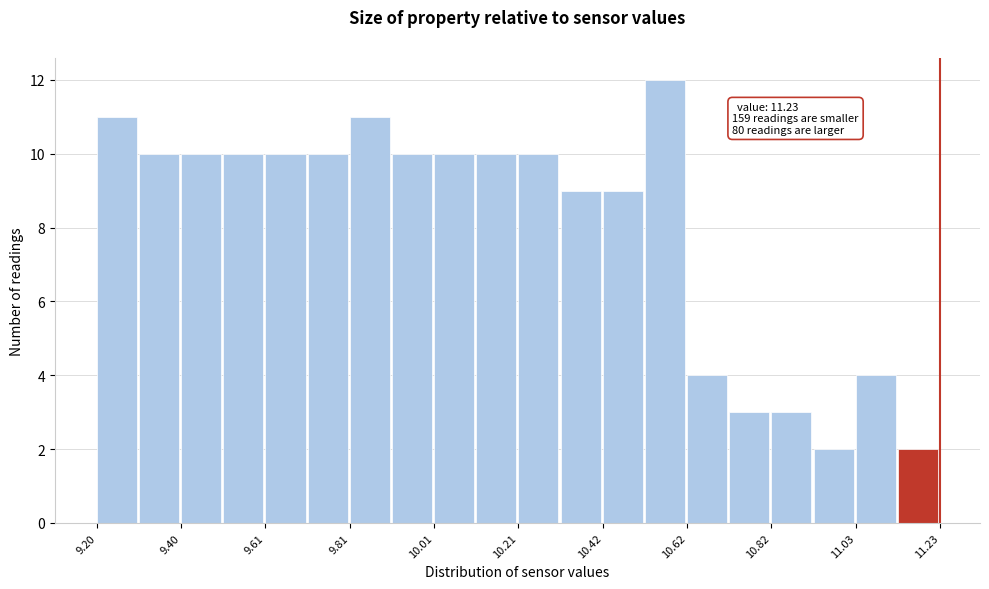

Around what value on the x-axis is the tallest bar? Give the approximate position of its centre, as read against the axis.

10.55